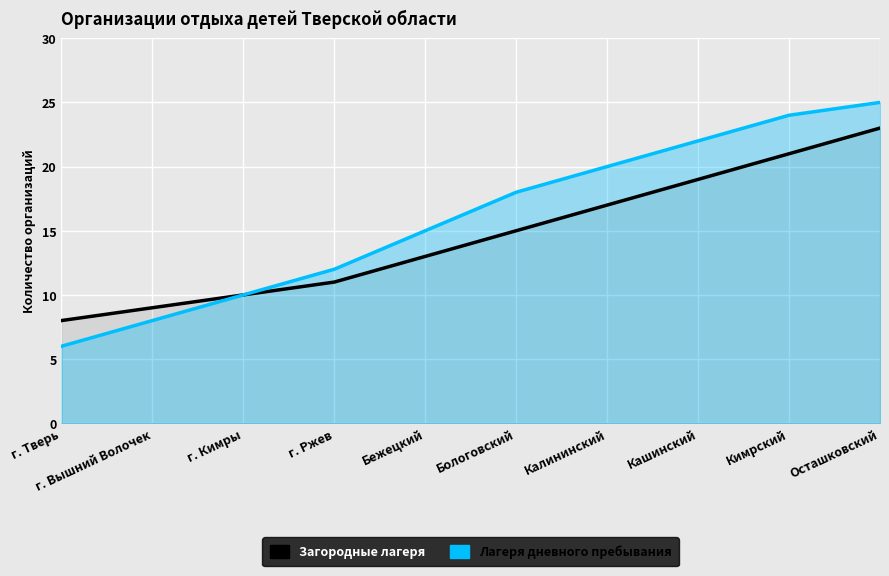

True or false: Загородные лагеря has a value of 15 at Бологовский.

True